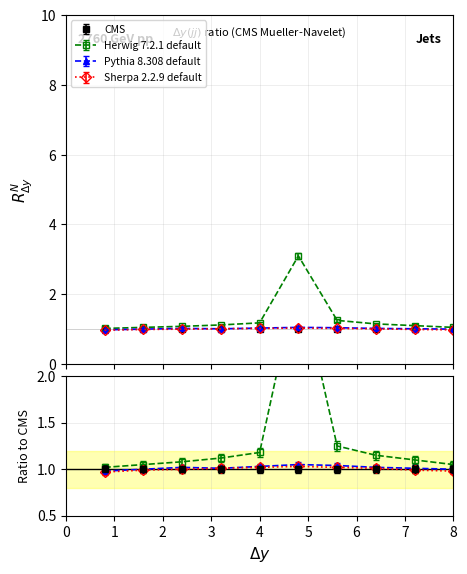

How many lines are shown in the chart?

3